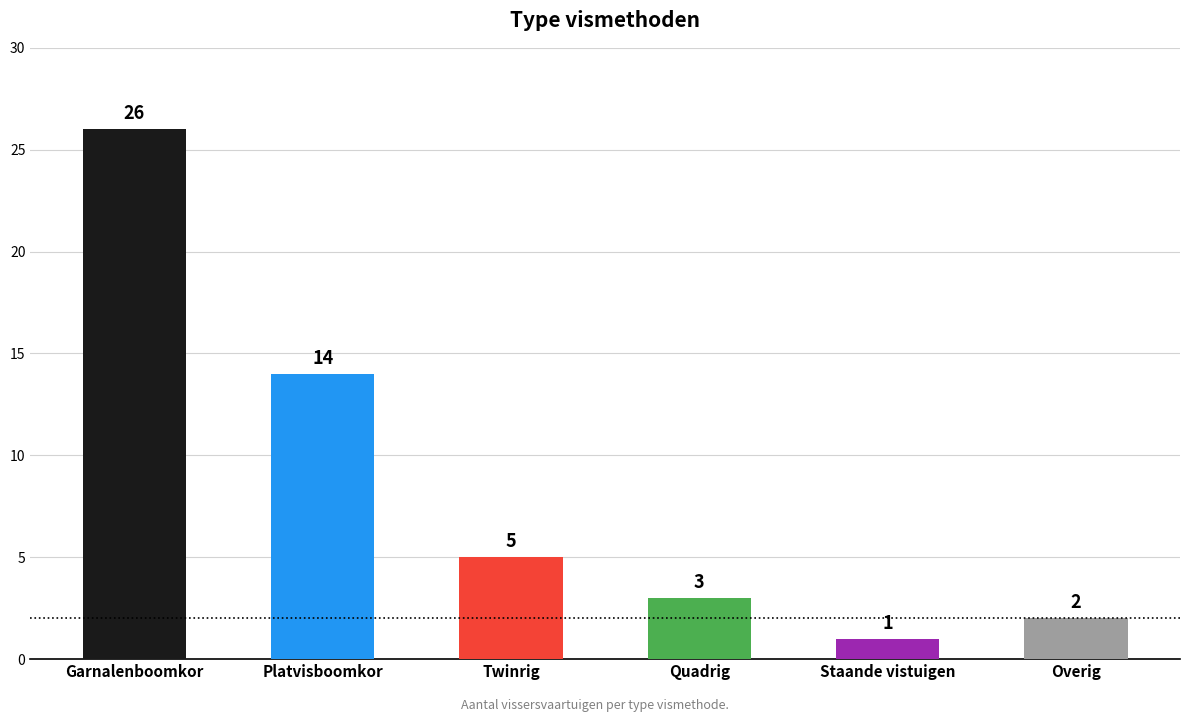

Approximately how many times larger is the value at Twinrig compared to Staande vistuigen?

5.0